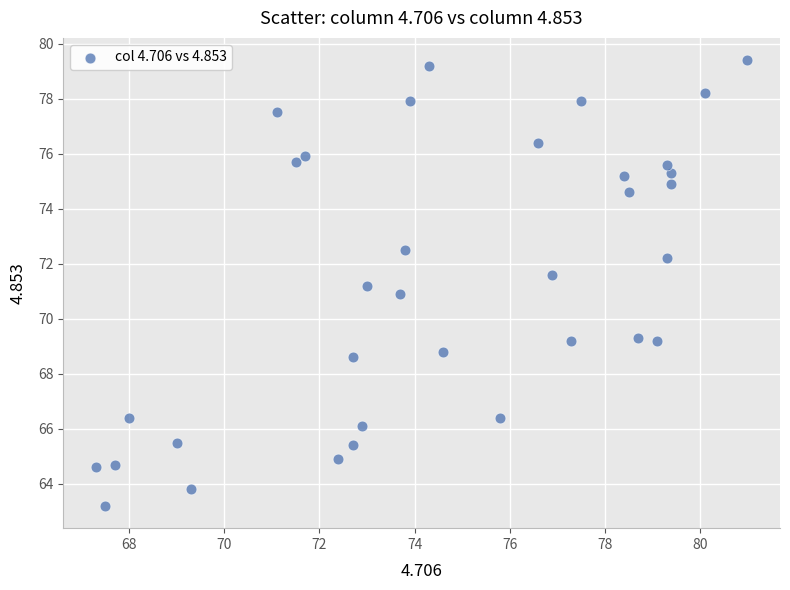

What is the range of Y values (max minus min)?

16.2